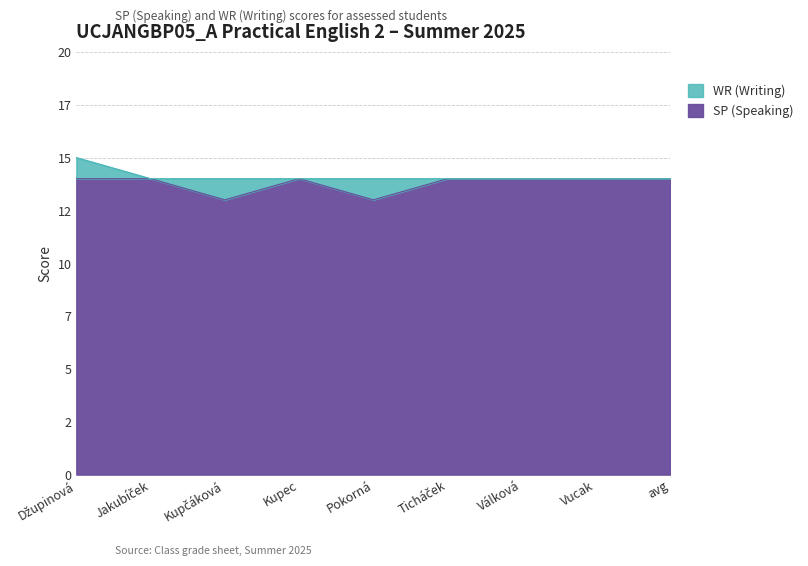

What is the label of the 9th point from the right?

Džupinová